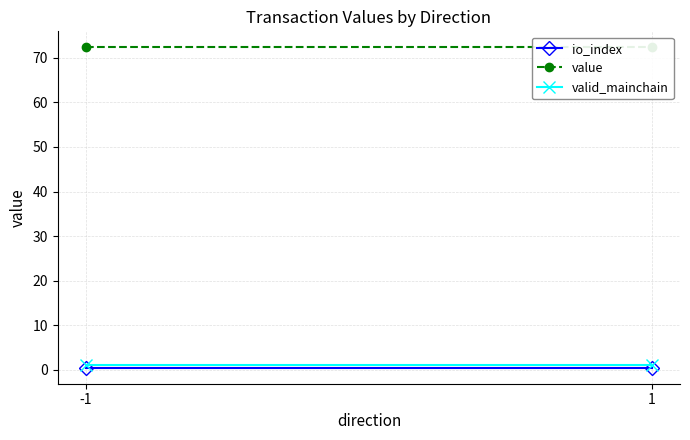

Between -1 and 1, which is larger?

-1